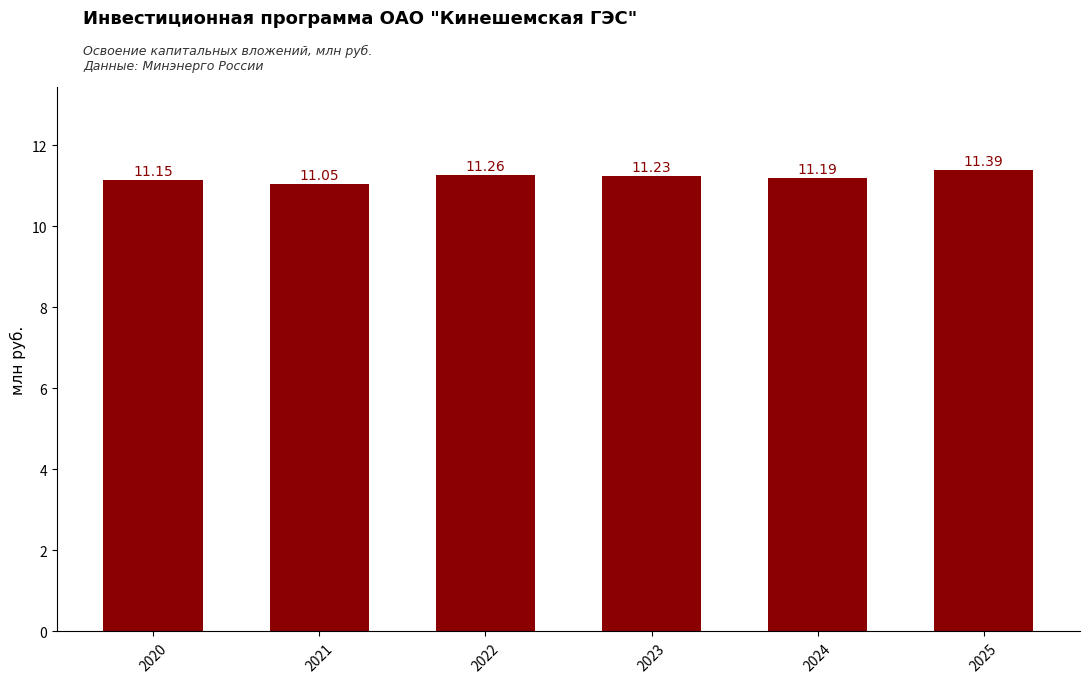

What is the difference between the maximum and minimum values?

0.3